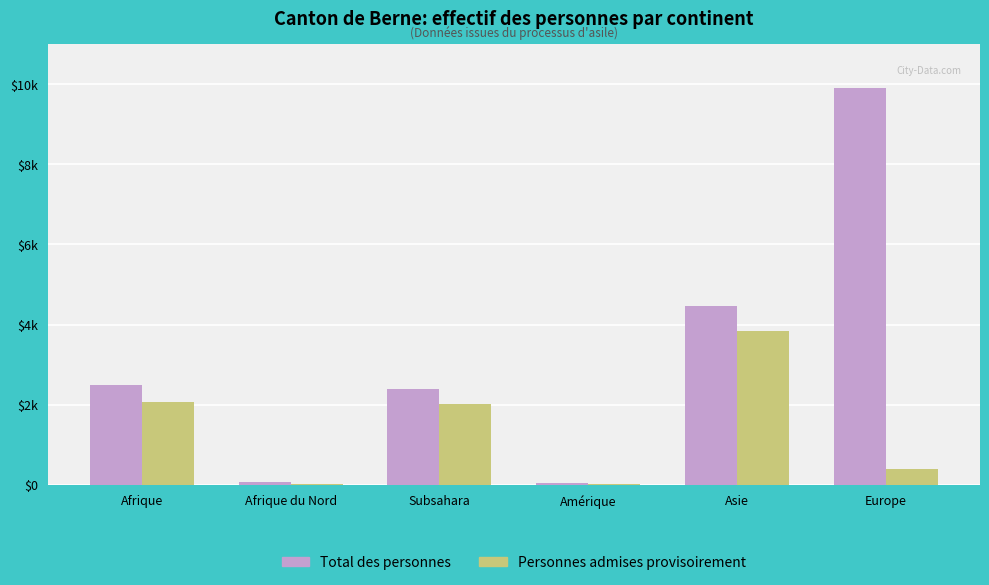

Are the bars grouped side by side (vs. stacked)?

Yes